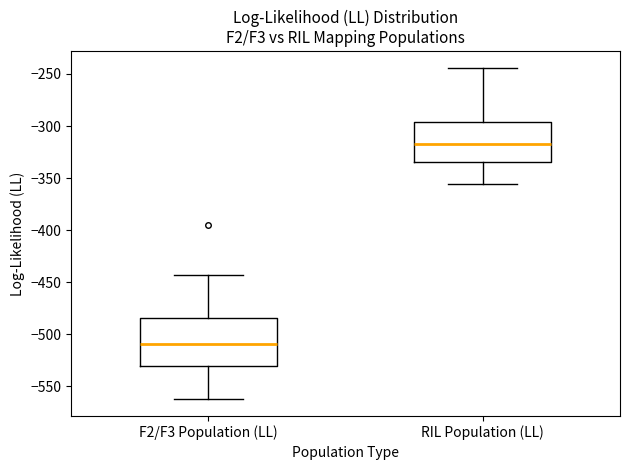

Which box is the tallest, from its lower edge to its upper edge?

F2/F3 Population (LL)